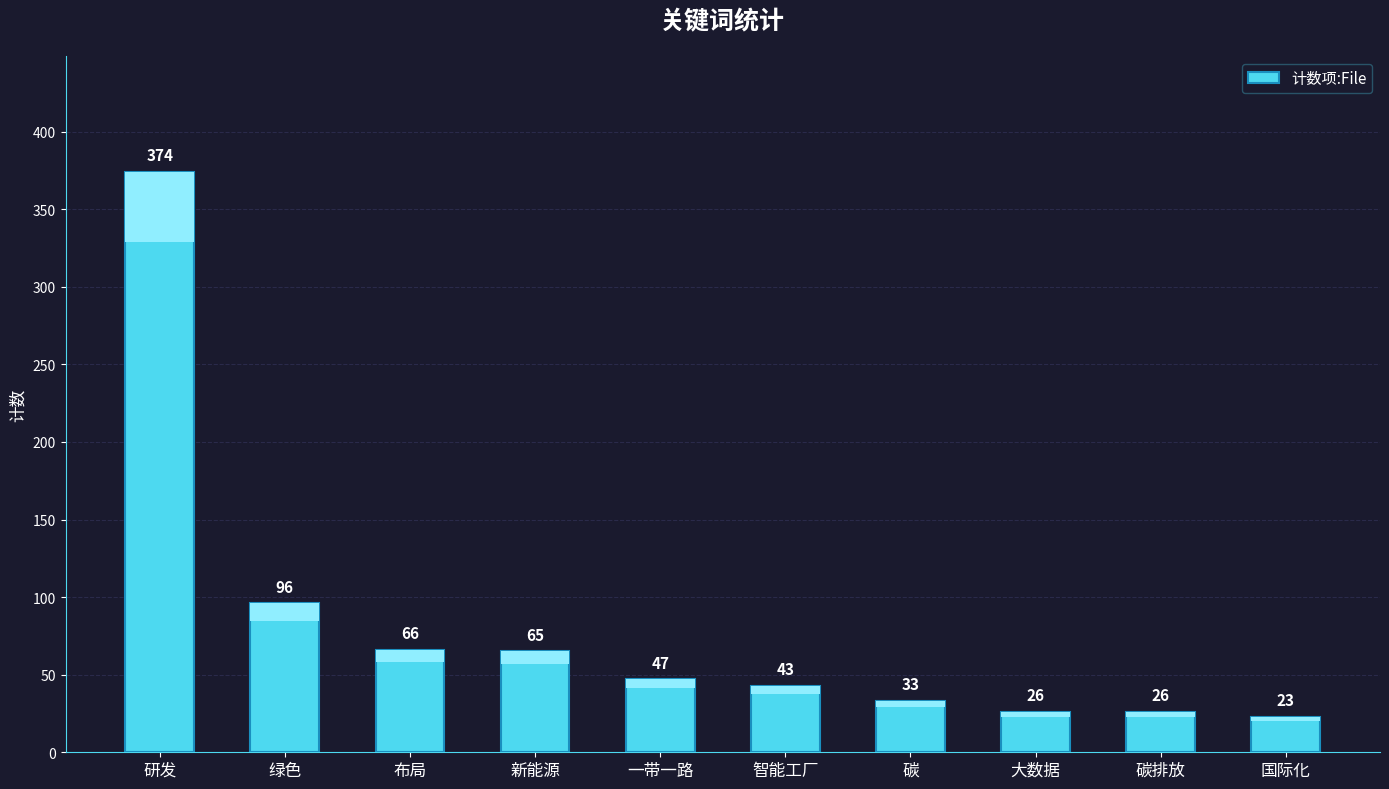

What is the value of the 10th bar from the left?

23